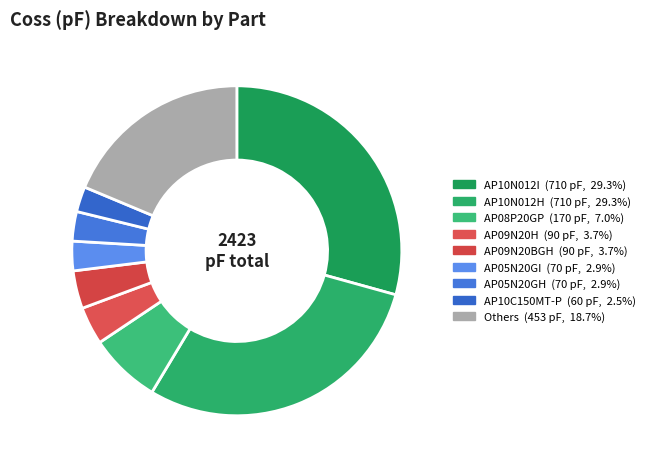

Count the number of slices in the pie.

9